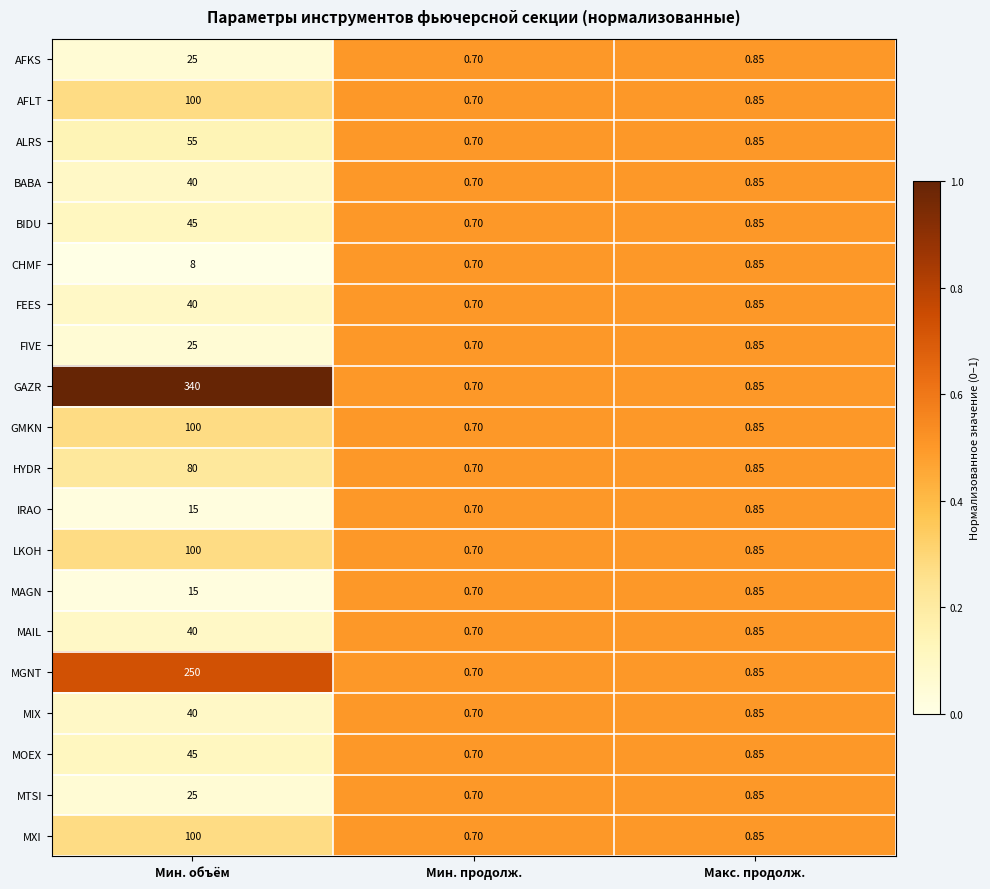

Which series has the widest spread of values?

GAZR